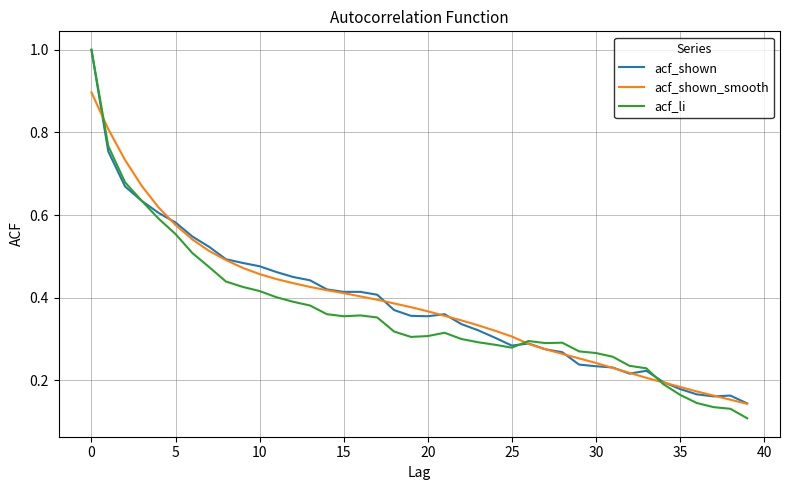

Which series has the widest spread of values?

acf_li